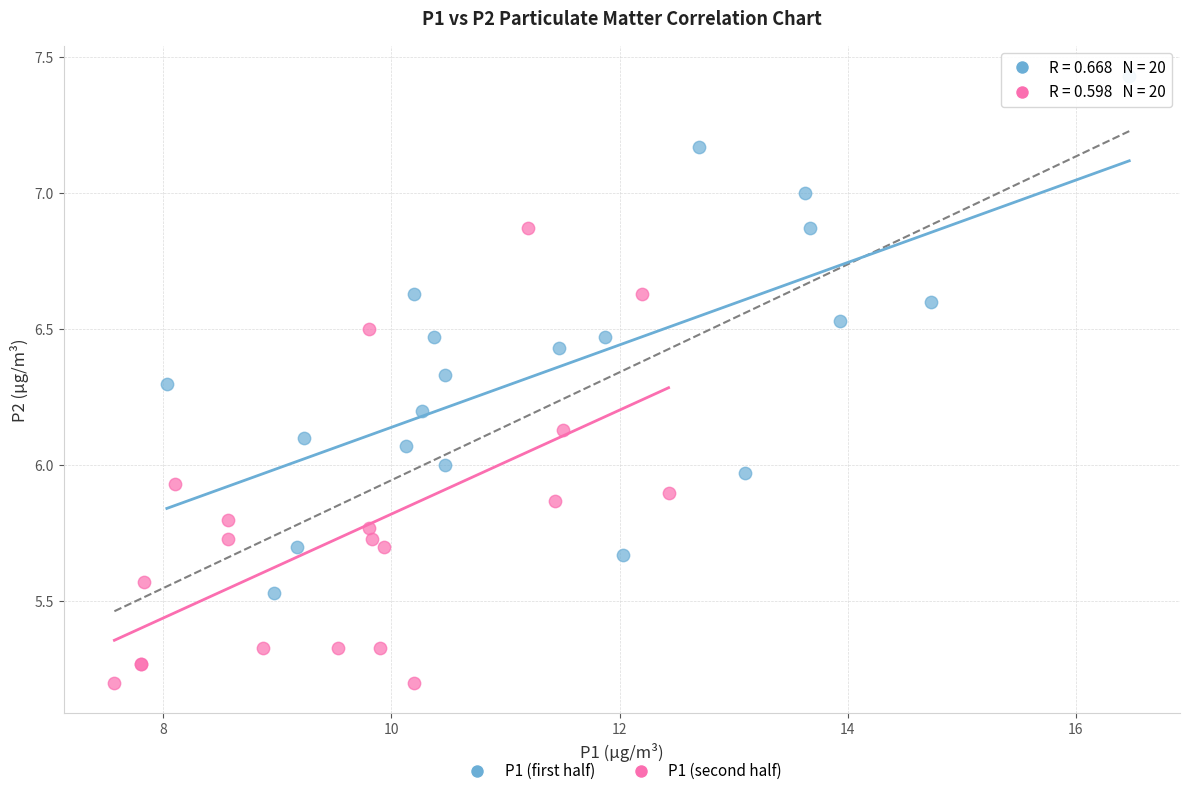

Which series contains the highest Y value?

P1 (first half)